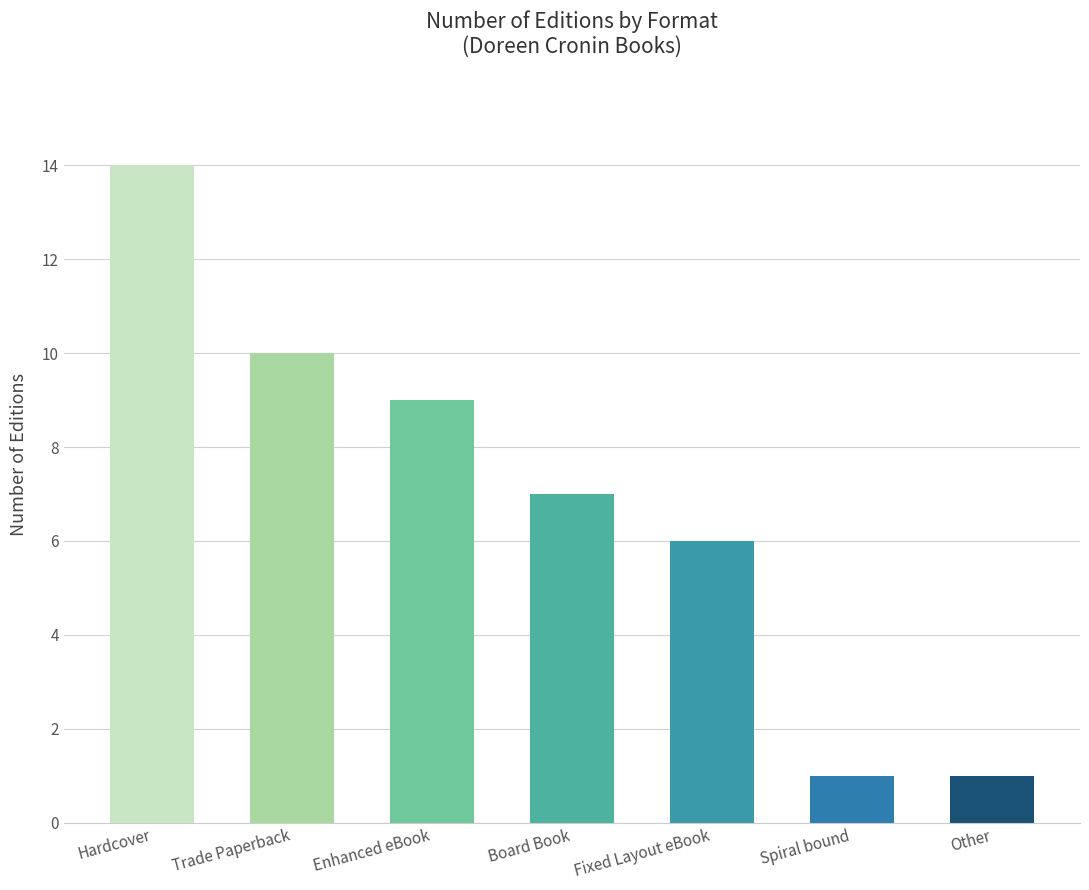

Reading left to right, extract all data points from this chart.

Hardcover=14	Trade Paperback=10	Enhanced eBook=9	Board Book=7	Fixed Layout eBook=6	Spiral bound=1	Other=1